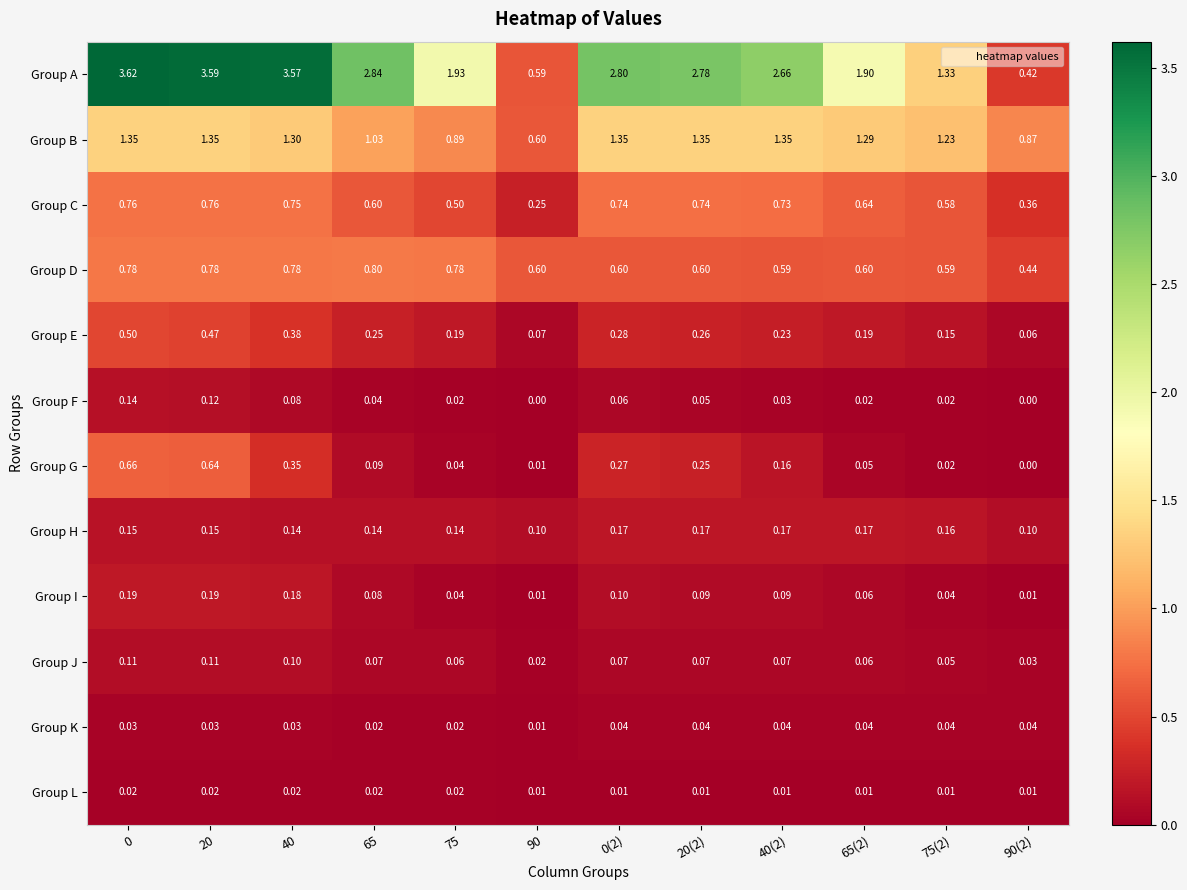

List the series in order of their peak value, lowest first.

Group L, Group K, Group J, Group F, Group H, Group I, Group E, Group G, Group C, Group D, Group B, Group A